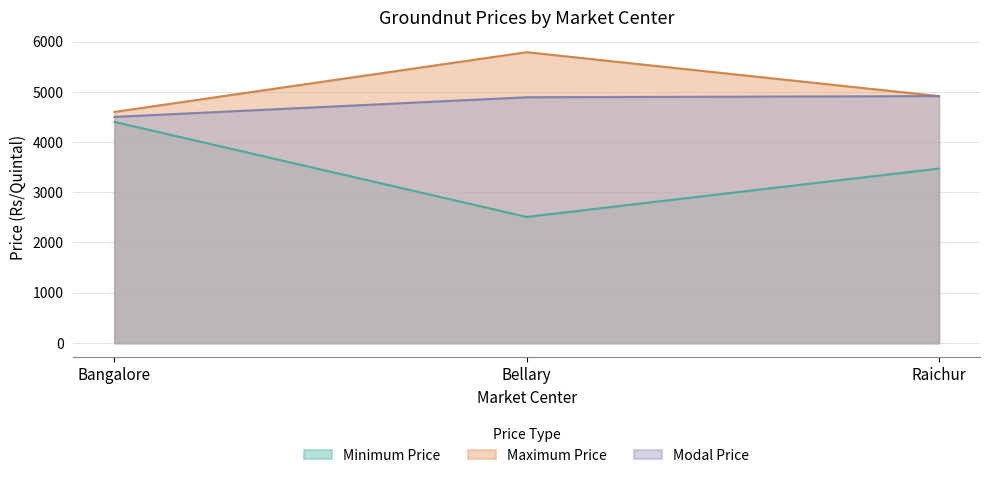

Is it true that Maximum Price equals 4600 at Bangalore?

True